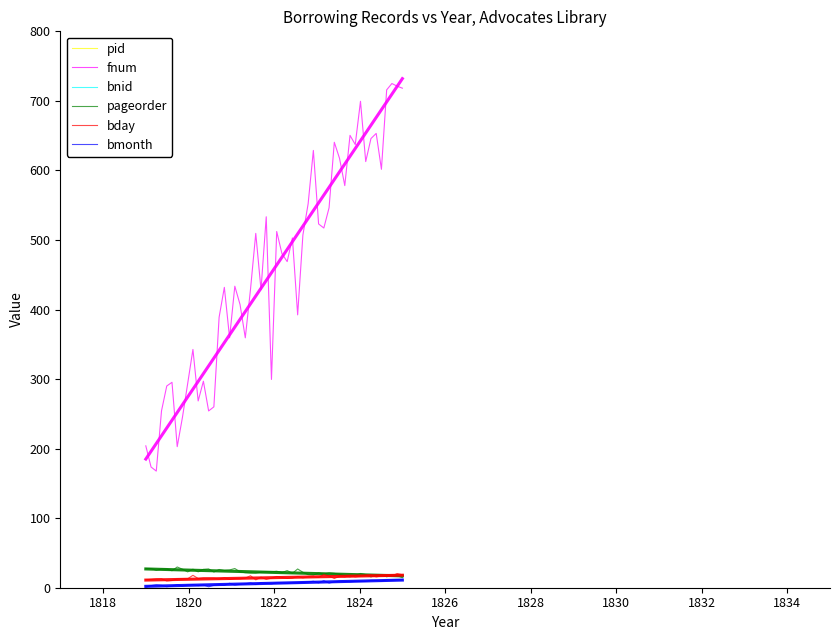

How many lines are shown in the chart?

6